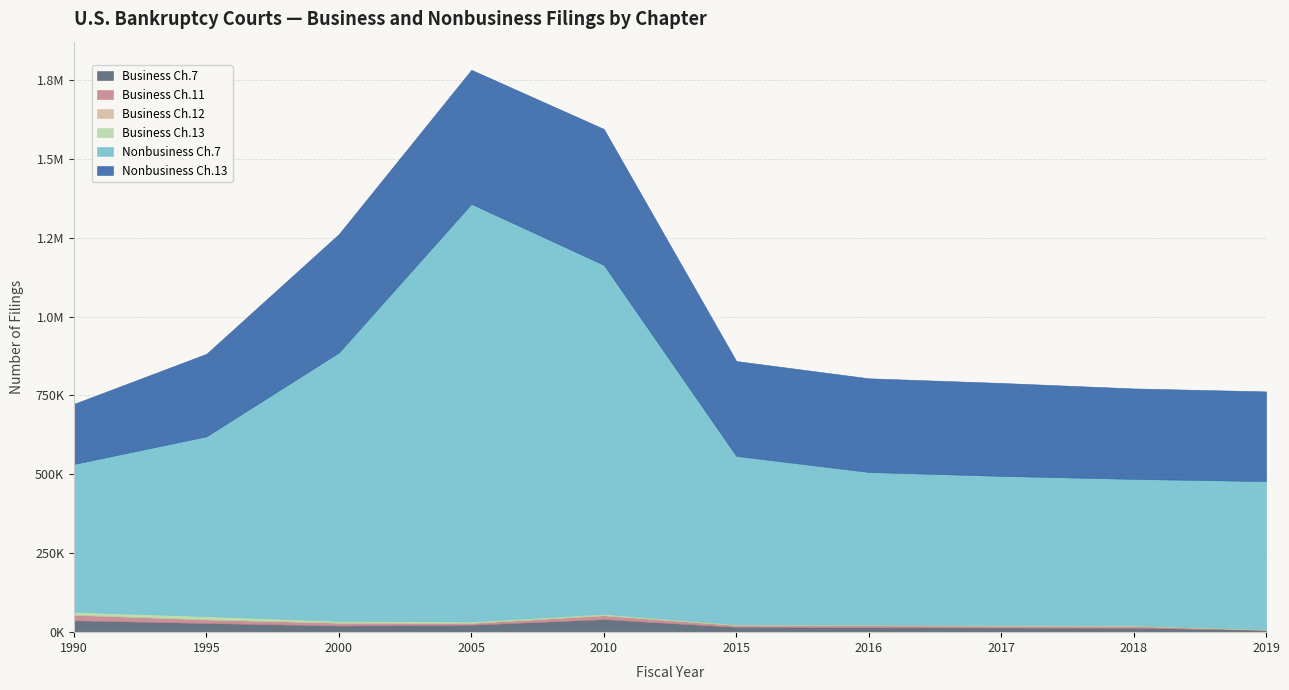

True or false: Nonbusiness Ch.13 has more than 0 points higher than both neighbors.

True